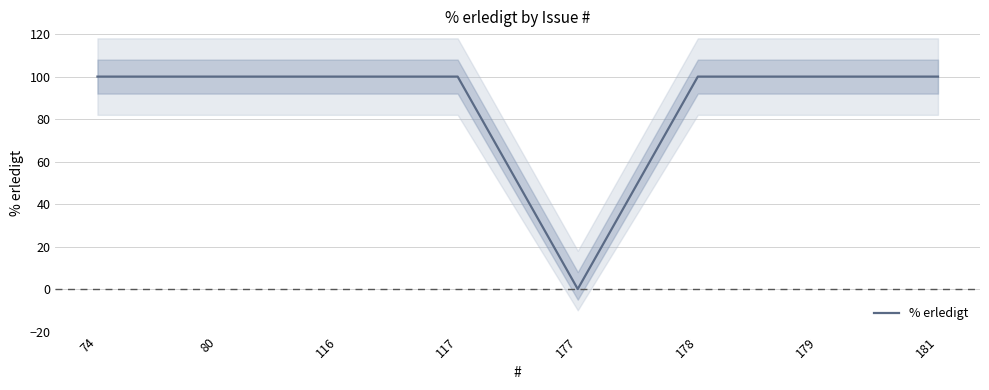

Read the value at 179, to the nearest 10.

100